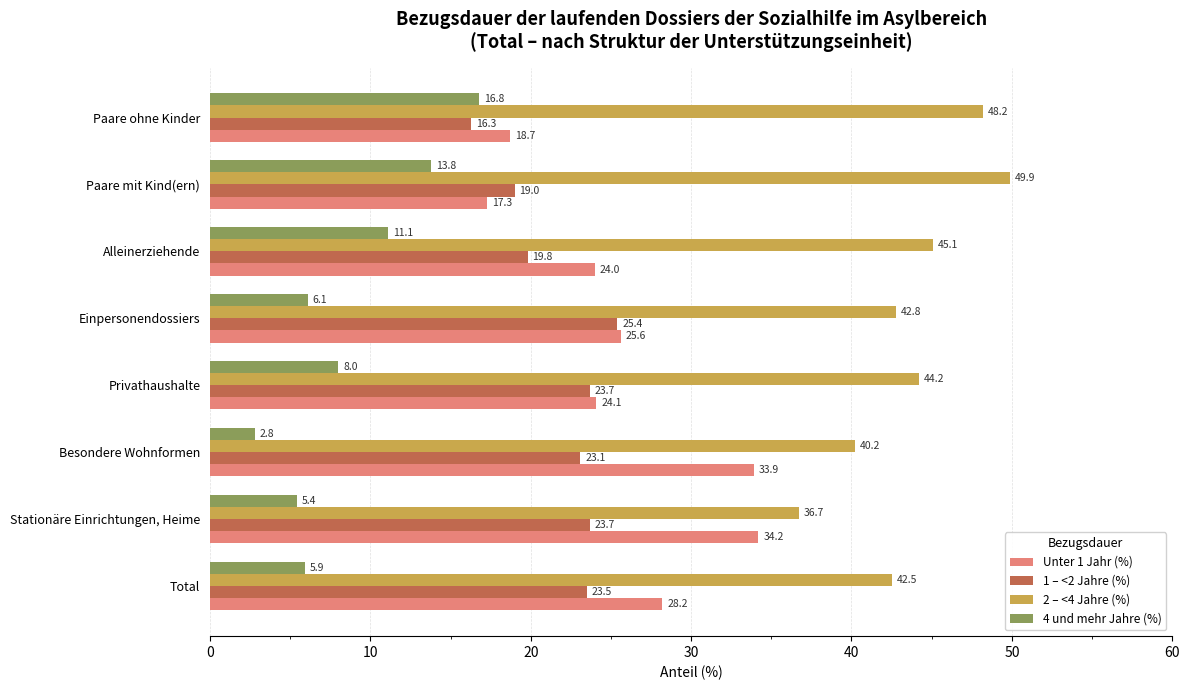

Which label corresponds to the largest value in the chart?

Paare mit Kind(ern)